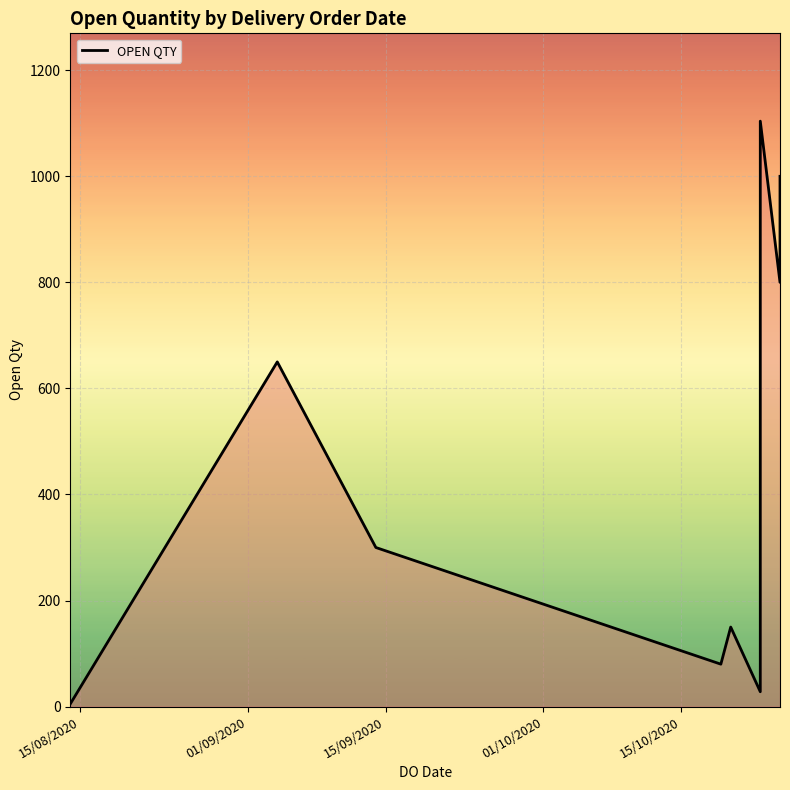

How many lines are shown in the chart?

1